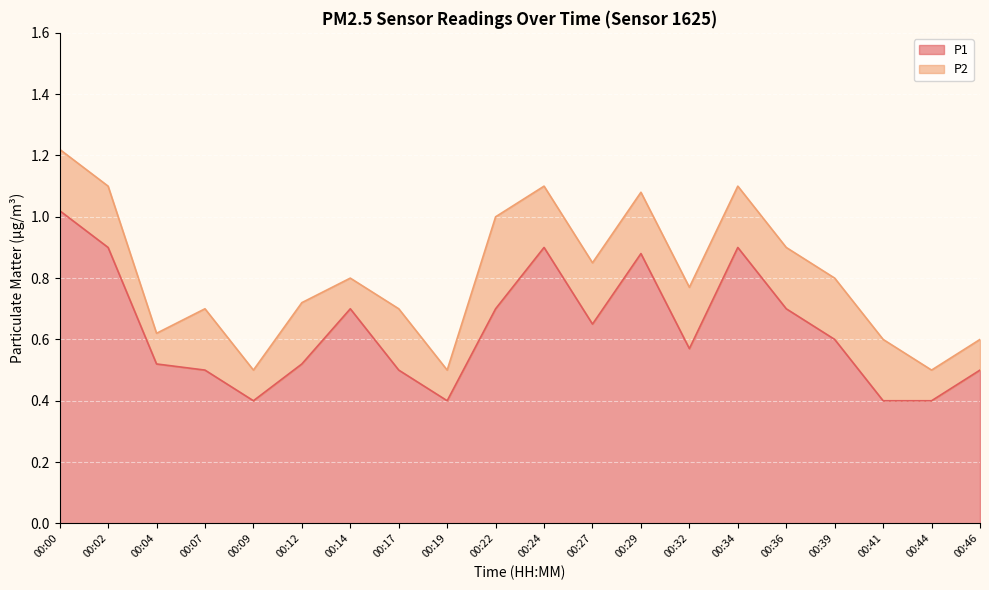

True or false: there are more than 2 points higher than both neighbors.

True